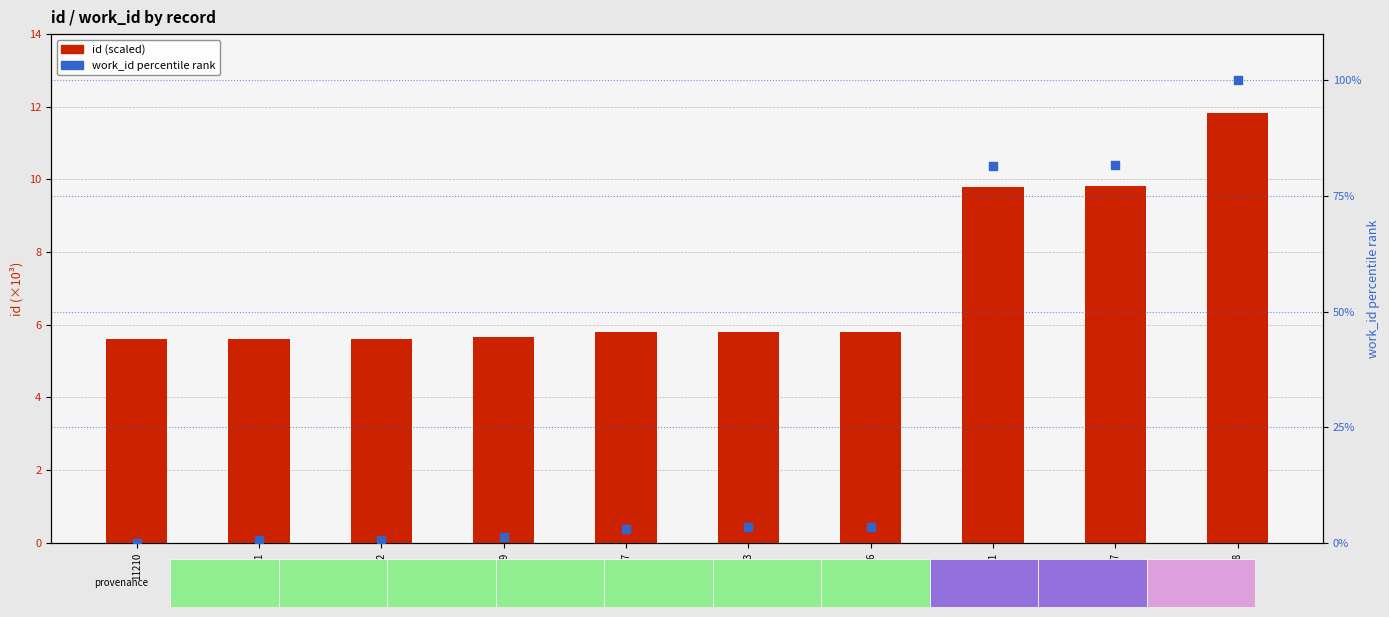

What are all the series names shown in the legend?

id (scaled), work_id percentile